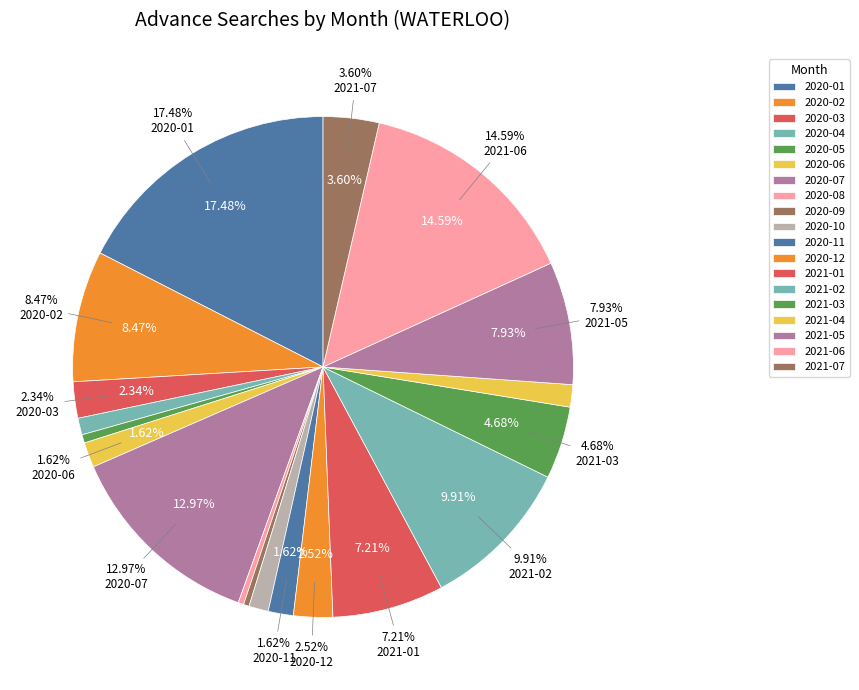

Is it true that 2020-12 is 3% of the pie?

True